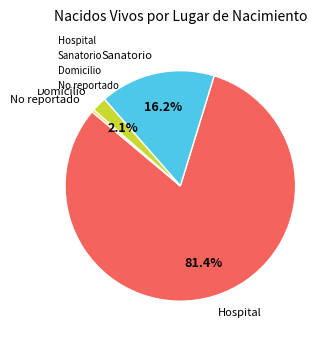

Combined, do Sanatorio and Domicilio account for over 50%?

No